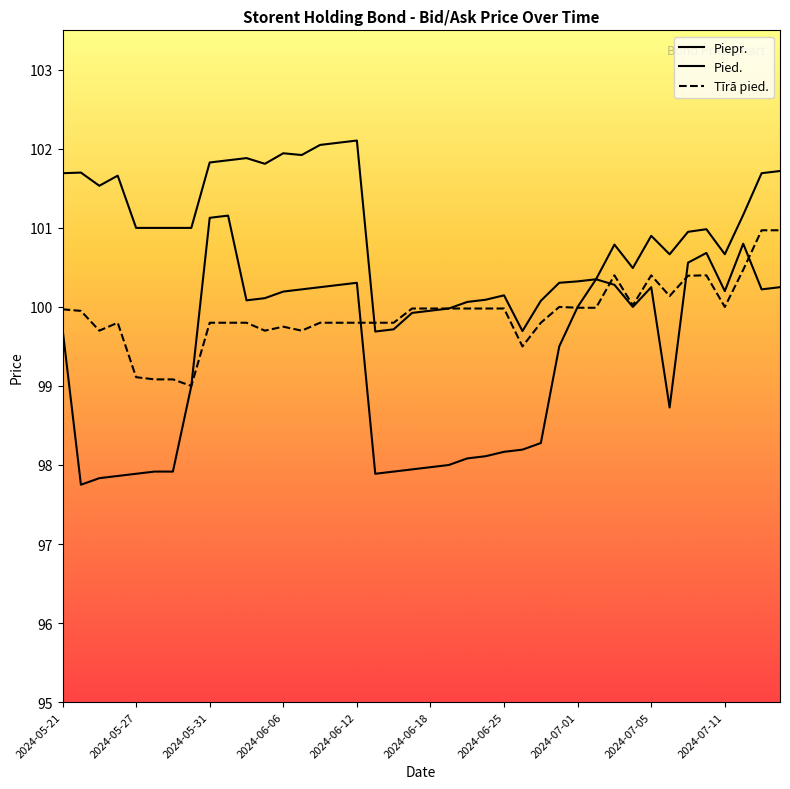

What is the smallest value displayed?

97.8